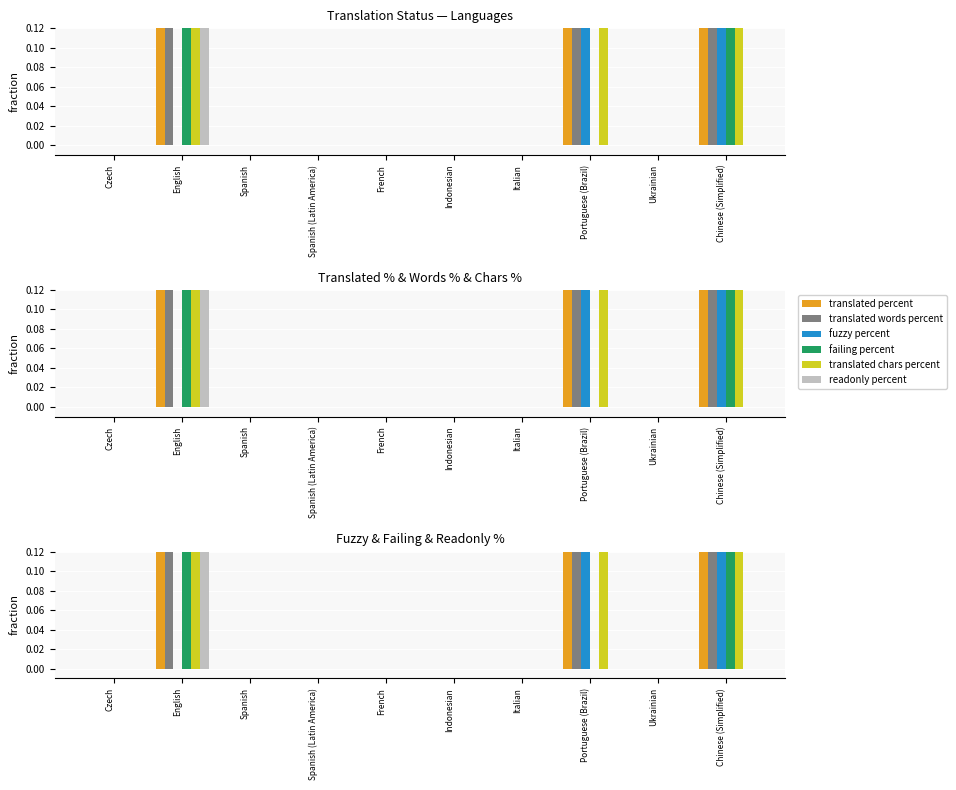

What is the total value across all series at English?

4.2